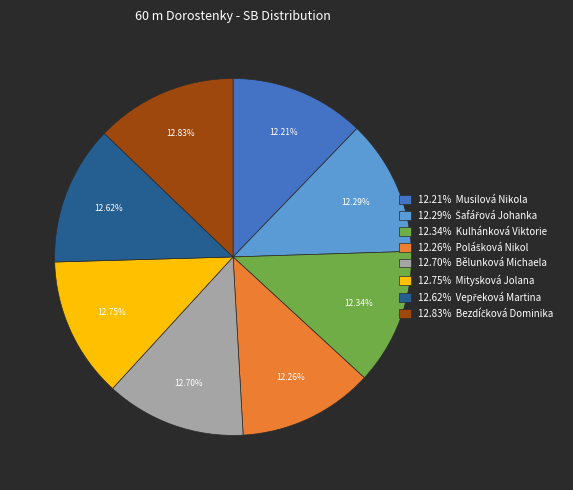

Approximately how many times larger is the value at 12.70% Bělunková Michaela compared to 12.75% Mitysková Jolana?

1.0